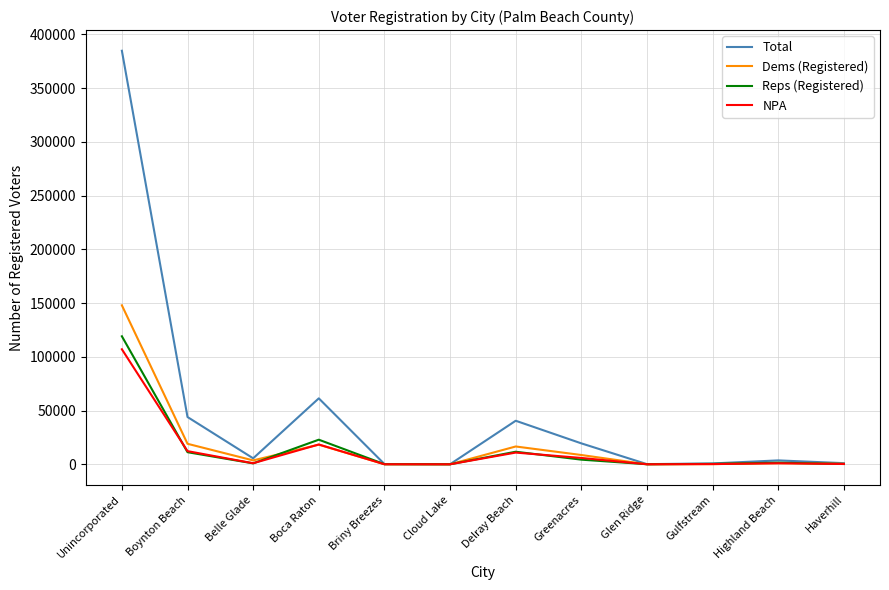

At which label is NPA closest to 53515?

Boca Raton